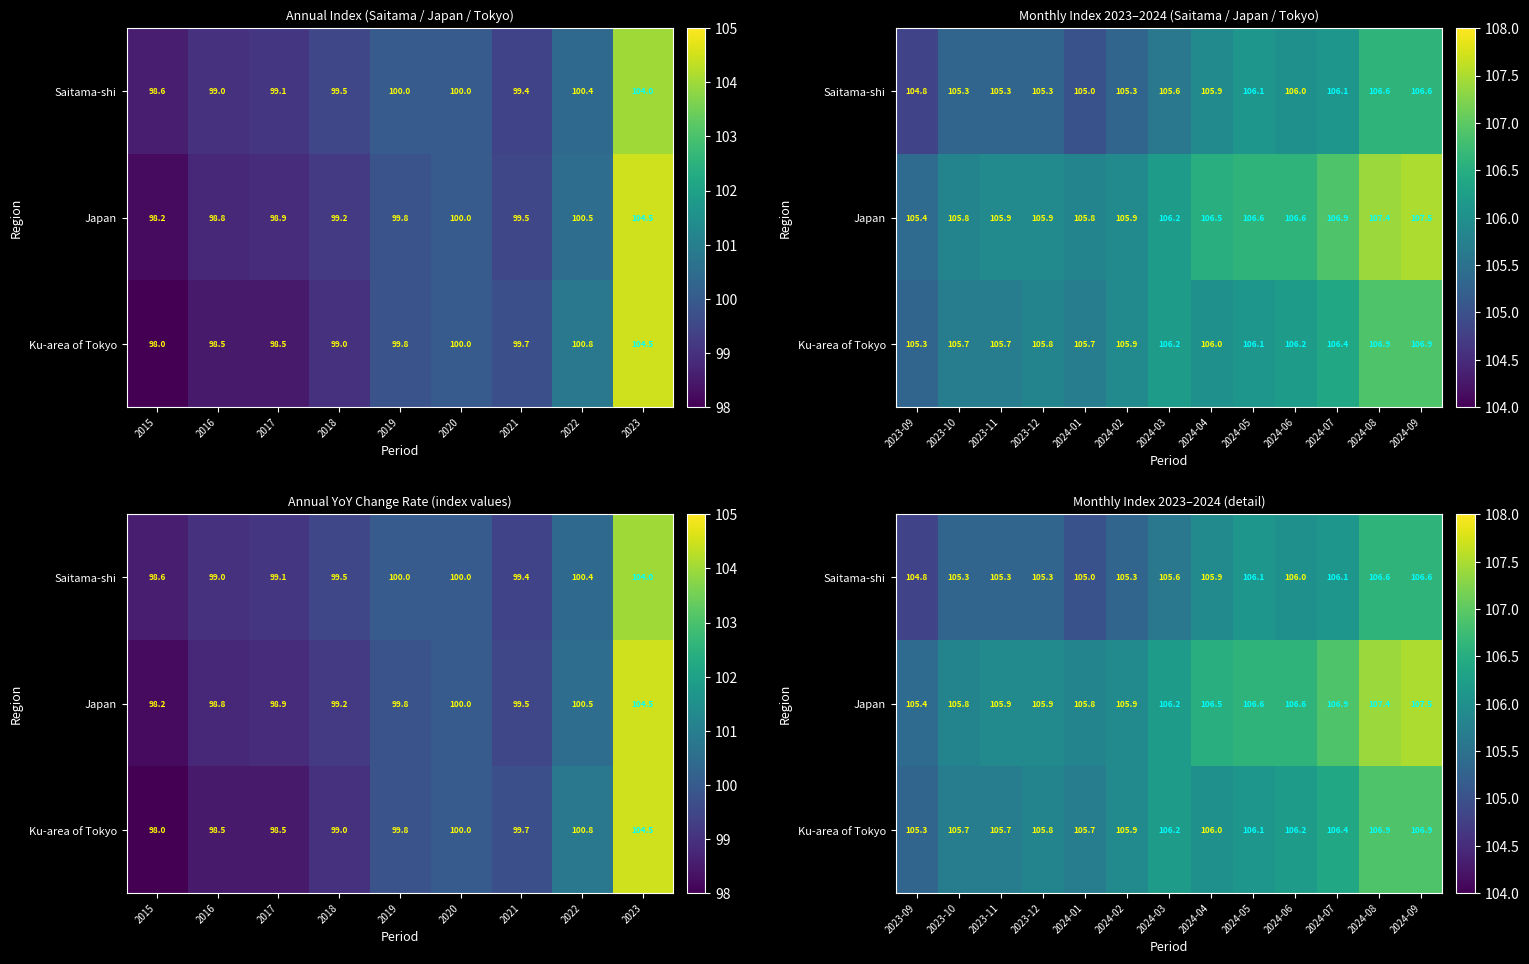

How many values in the Japan series exceed 106?

7